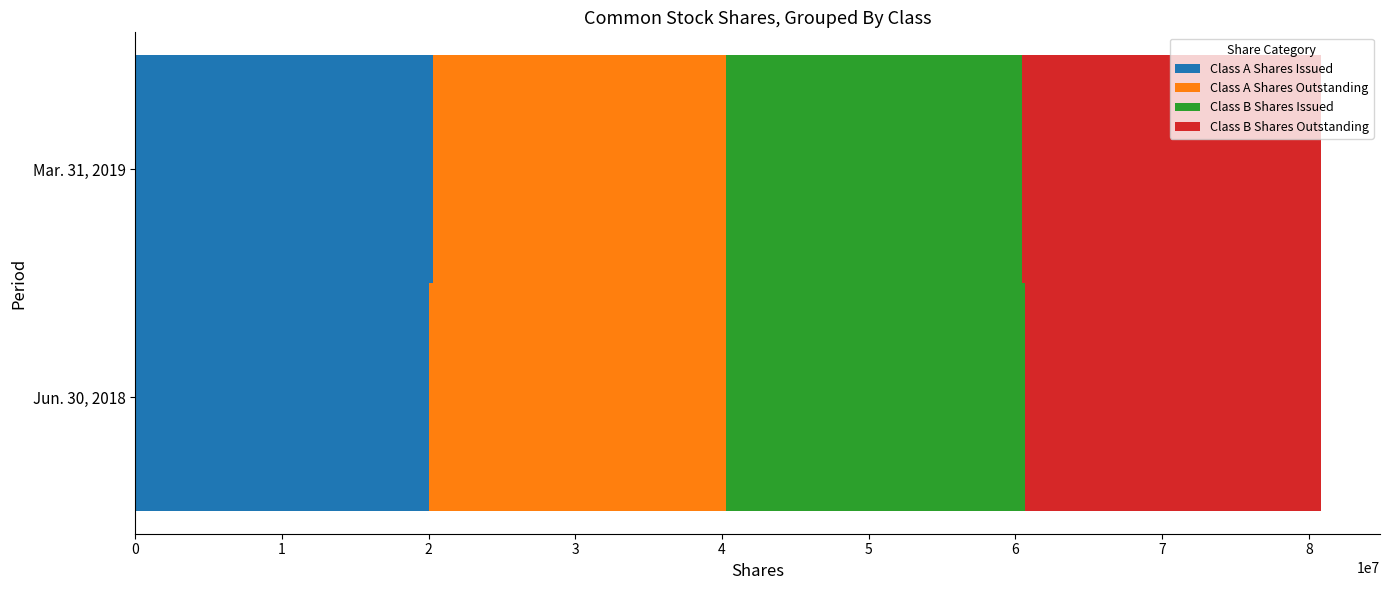

At which label does Jun. 30, 2018 reach its peak?

Class B Shares Issued